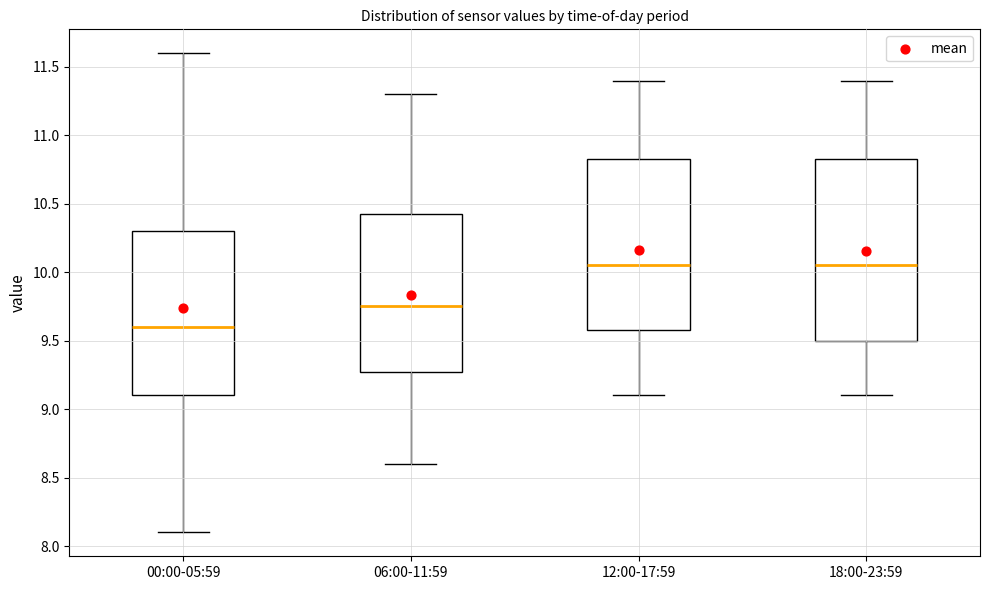

Reading left to right, read every box against the y-axis: the position of its median line, the range the box covers, and the ends of its whiskers. The values are not printed on the chart, so give them approximately, as read against the axis.

00:00-05:59: median 9.60, box 9.10 to 10.30, whiskers 8.10 to 11.60
06:00-11:59: median 9.75, box 9.30 to 10.45, whiskers 8.60 to 11.30
12:00-17:59: median 10.05, box 9.60 to 10.85, whiskers 9.10 to 11.40
18:00-23:59: median 10.05, box 9.50 to 10.85, whiskers 9.10 to 11.40